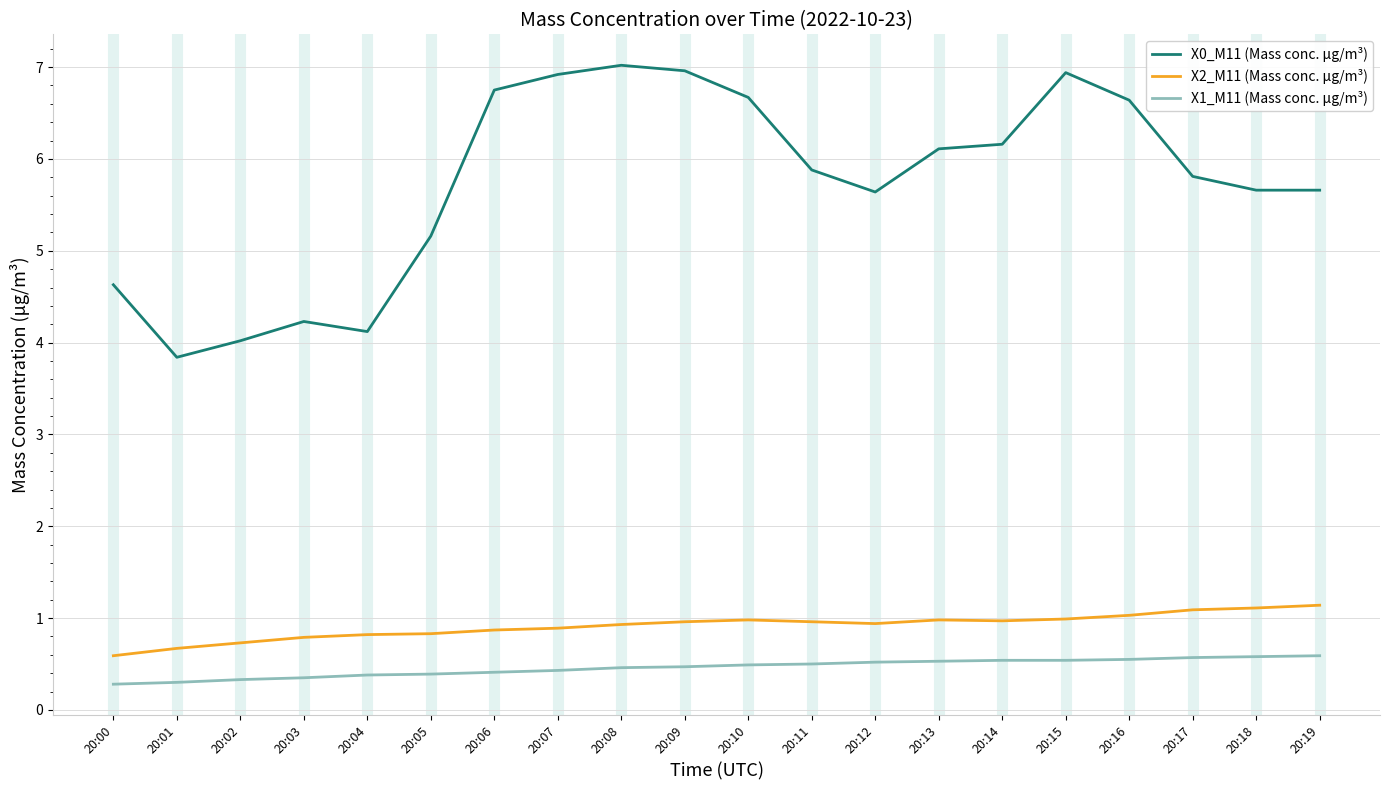

What are all the series names shown in the legend?

X0_M11 (Mass conc. μg/m³), X2_M11 (Mass conc. μg/m³), X1_M11 (Mass conc. μg/m³)